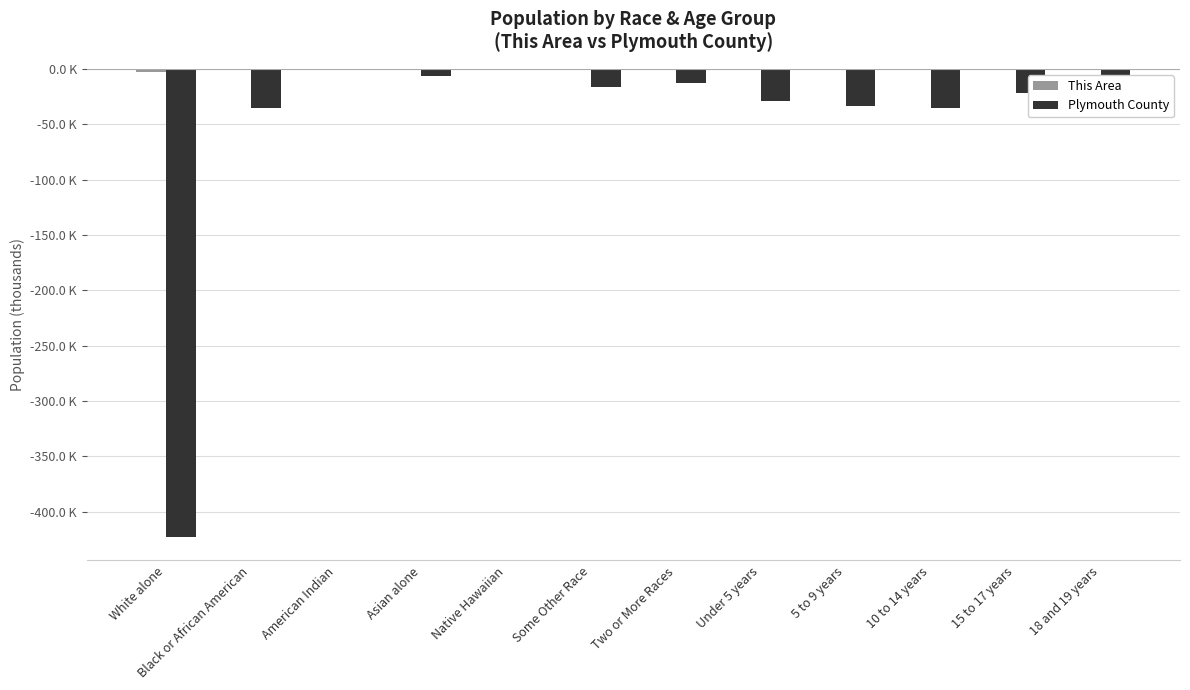

The This Area series shows -0.1 at Under 5 years. True or false?

False